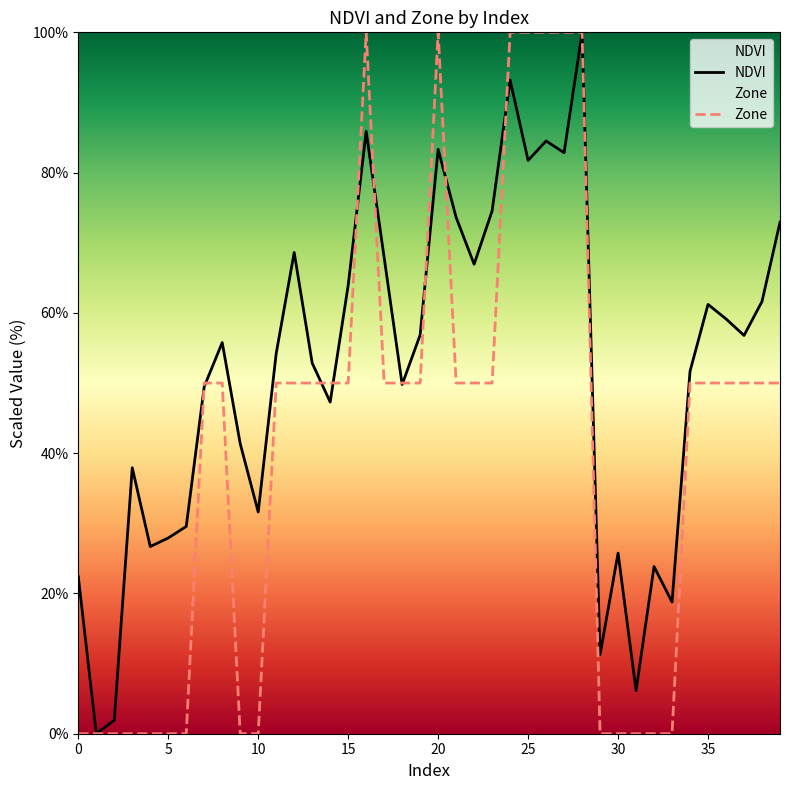

True or false: Zone has a value of 37.0 at 5.

False